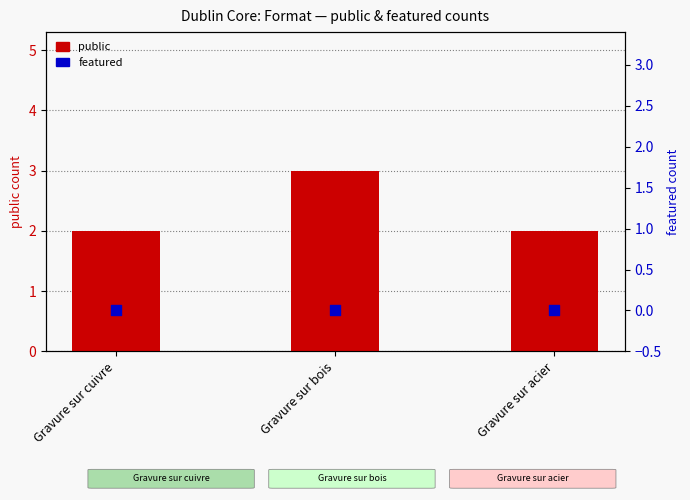

At how many categories does at least one series exceed 2?

1